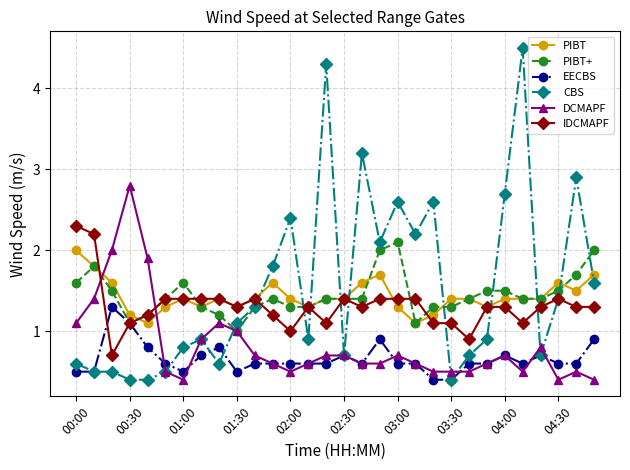

Which series ends up on top after the final intersection of DCMAPF and IDCMAPF?

IDCMAPF